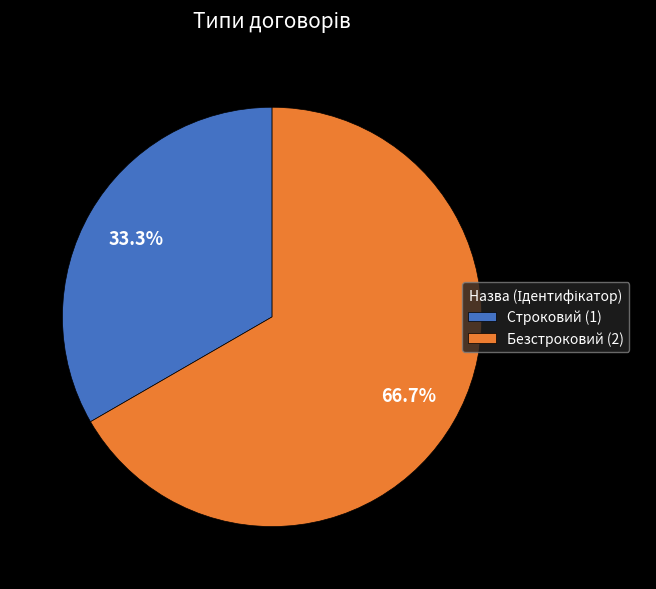

Combined, do Безстроковий and Строковий account for over 50%?

Yes